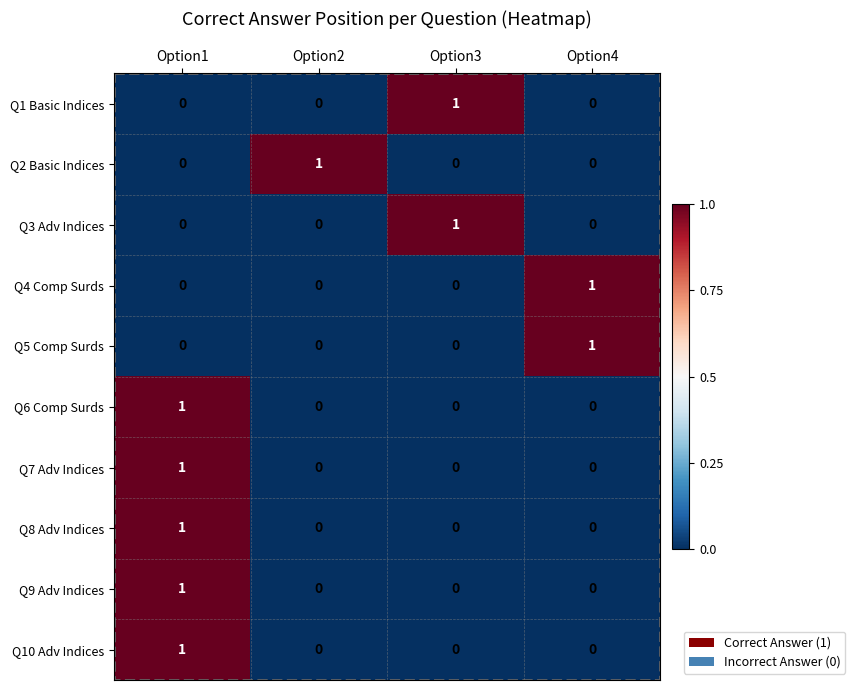

What is the maximum value shown in the chart?

1